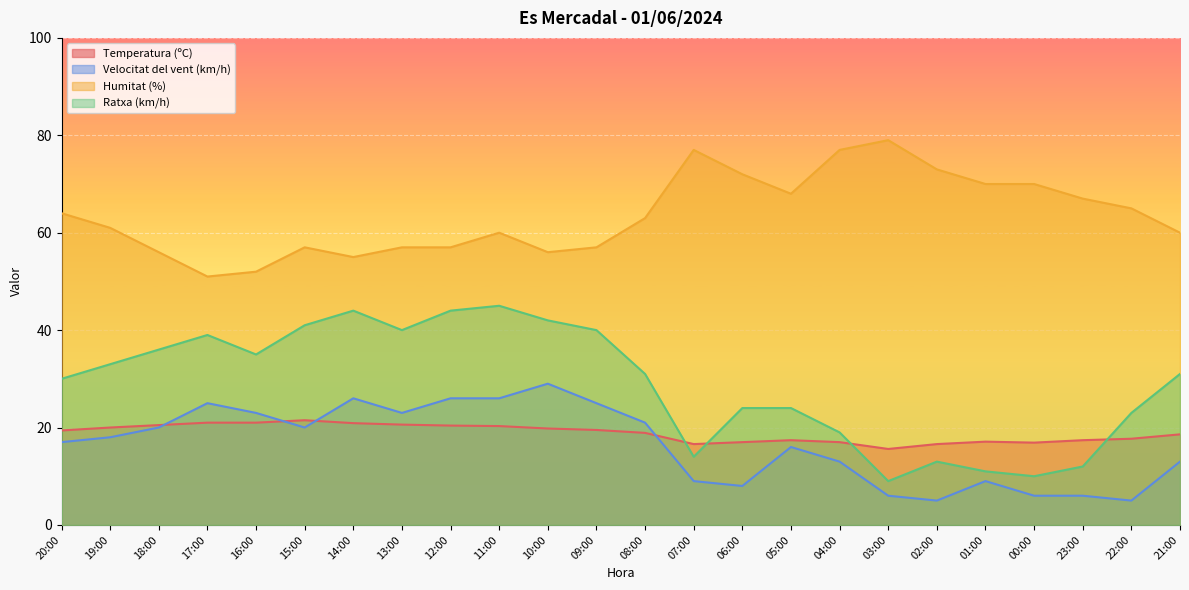

Which series has the largest range (max minus min)?

Ratxa (km/h)